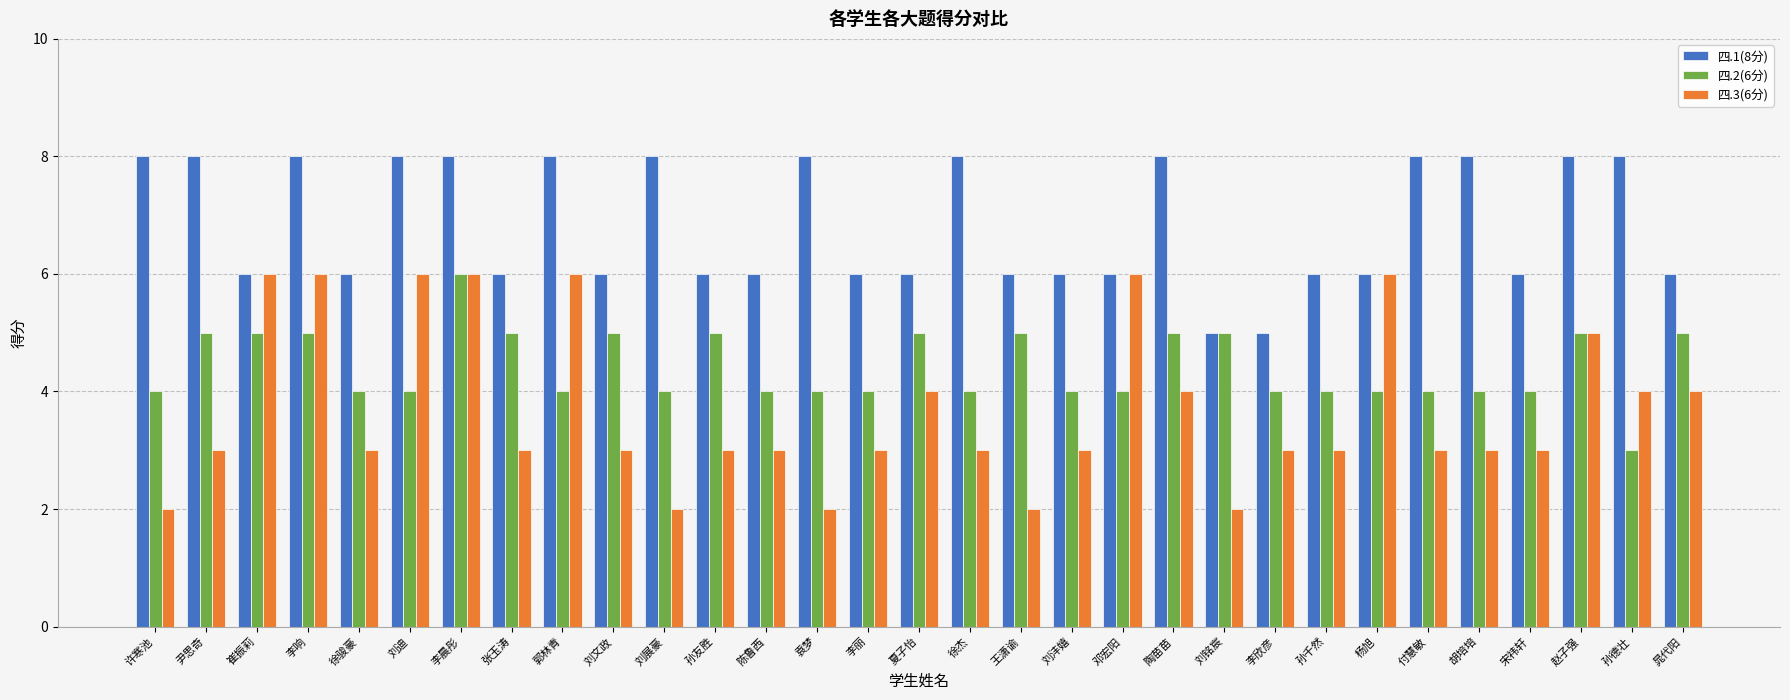

What is the difference between the second highest and minimum values in the 四.3(6分) series?

4